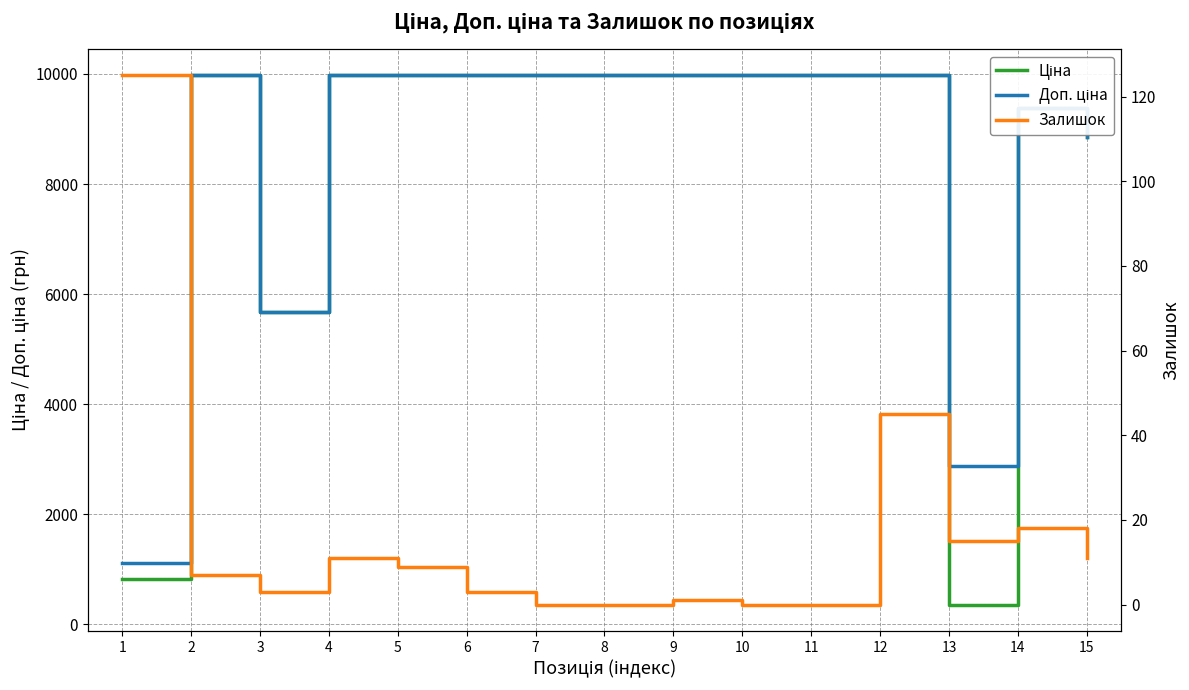

True or false: Ціна and Залишок cross at least once.

False